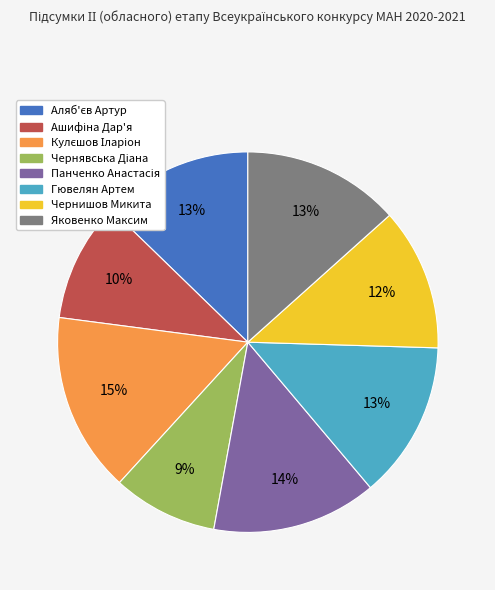

Between Яковенко Максим and Чернишов Микита, which is larger?

Яковенко Максим